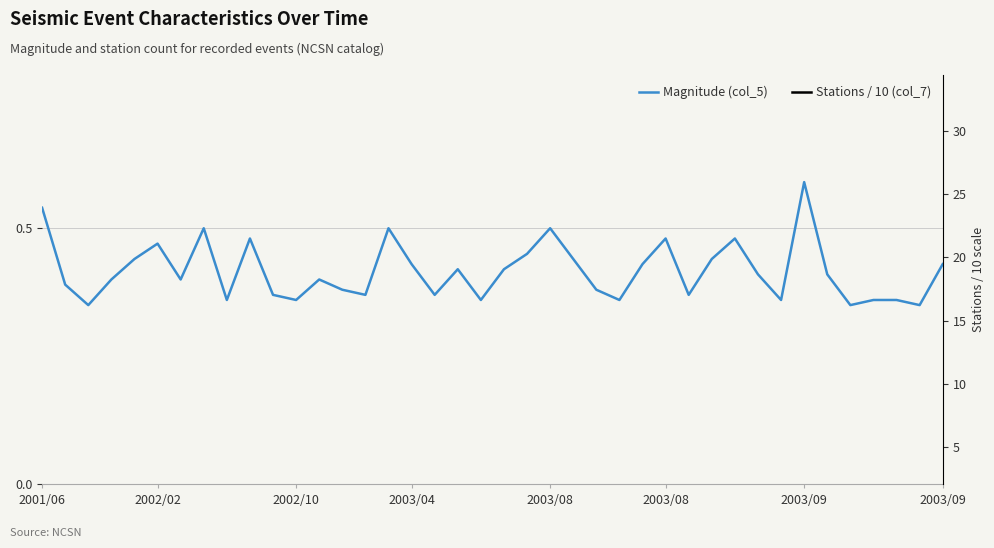

What is the value of the Magnitude (col_5) point at the 24th from the left?

0.4